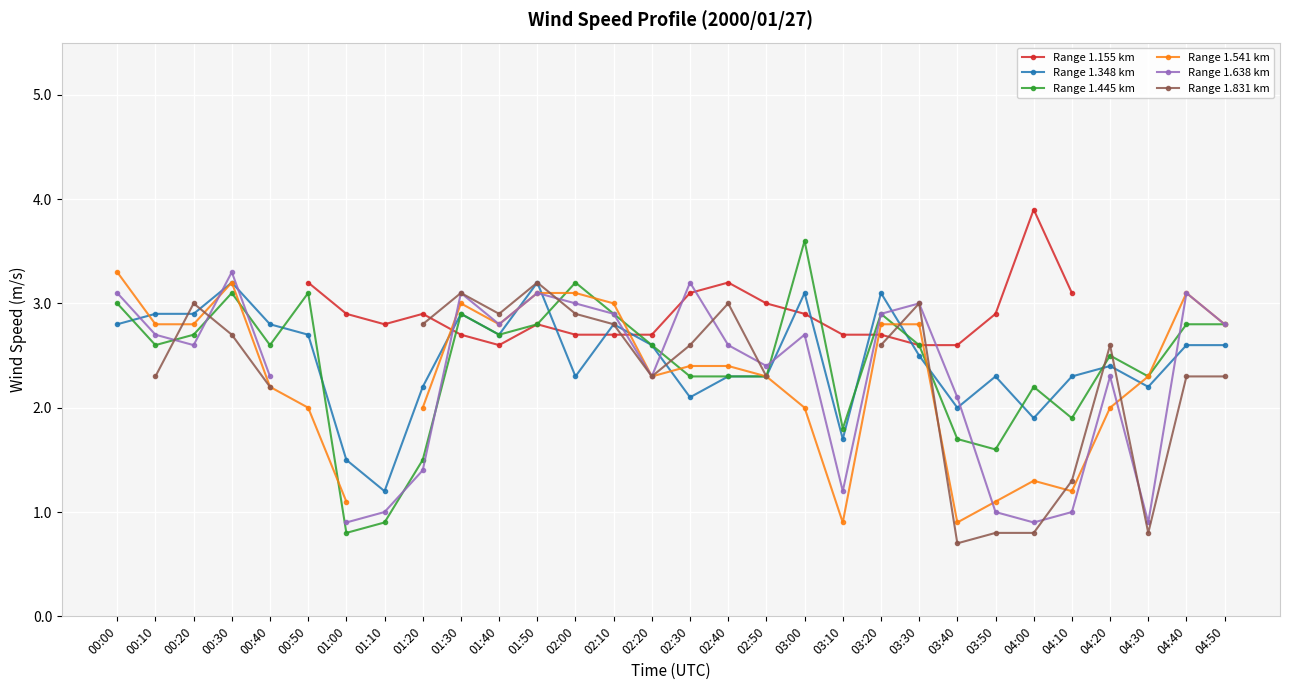

What are all the series names shown in the legend?

Range 1.155 km, Range 1.348 km, Range 1.445 km, Range 1.541 km, Range 1.638 km, Range 1.831 km